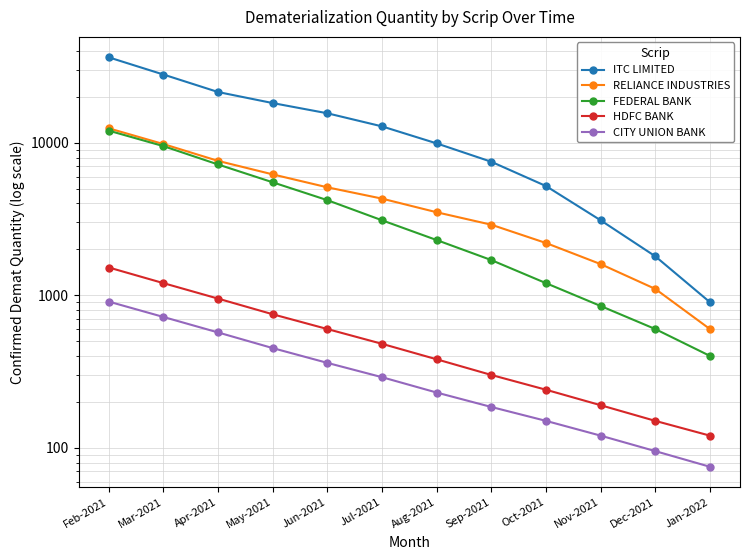

At which label is HDFC BANK closest to 820?

May-2021